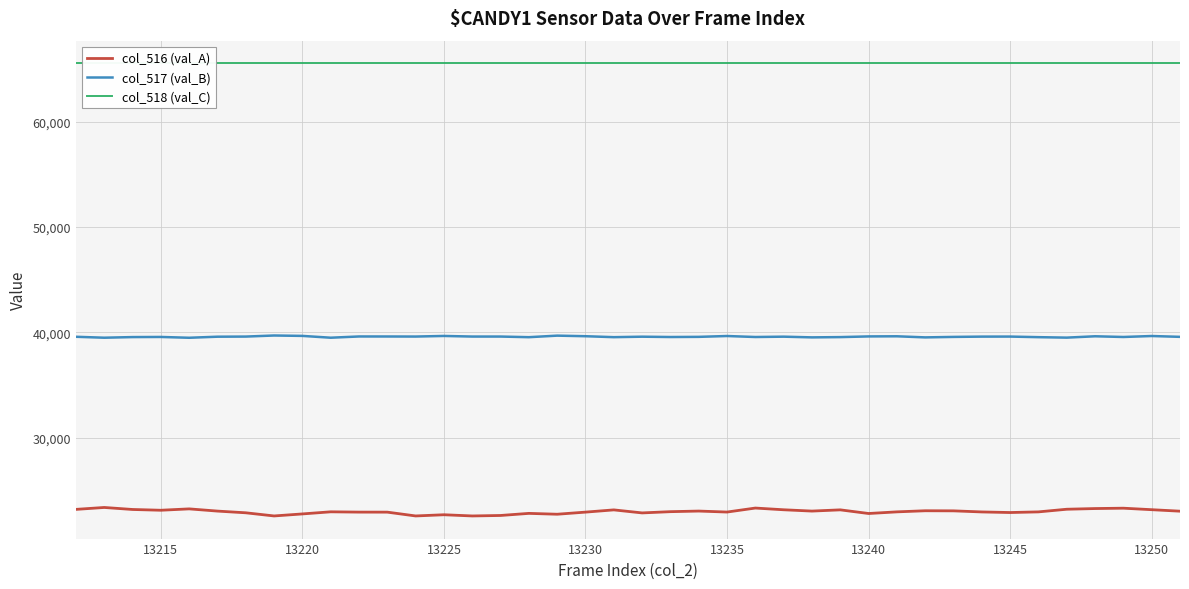

What are all the series names shown in the legend?

col_516 (val_A), col_517 (val_B), col_518 (val_C)